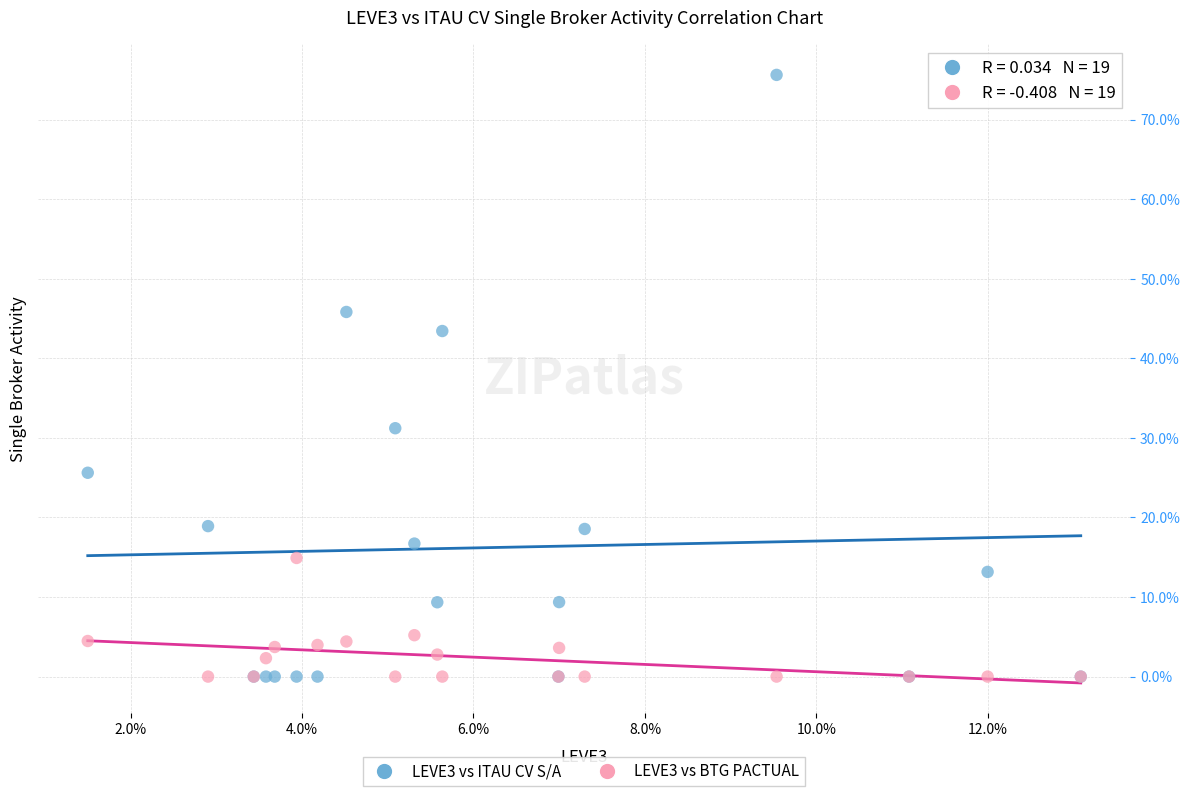

Which series reaches the maximum Y coordinate?

LEVE3 vs ITAU CV S/A